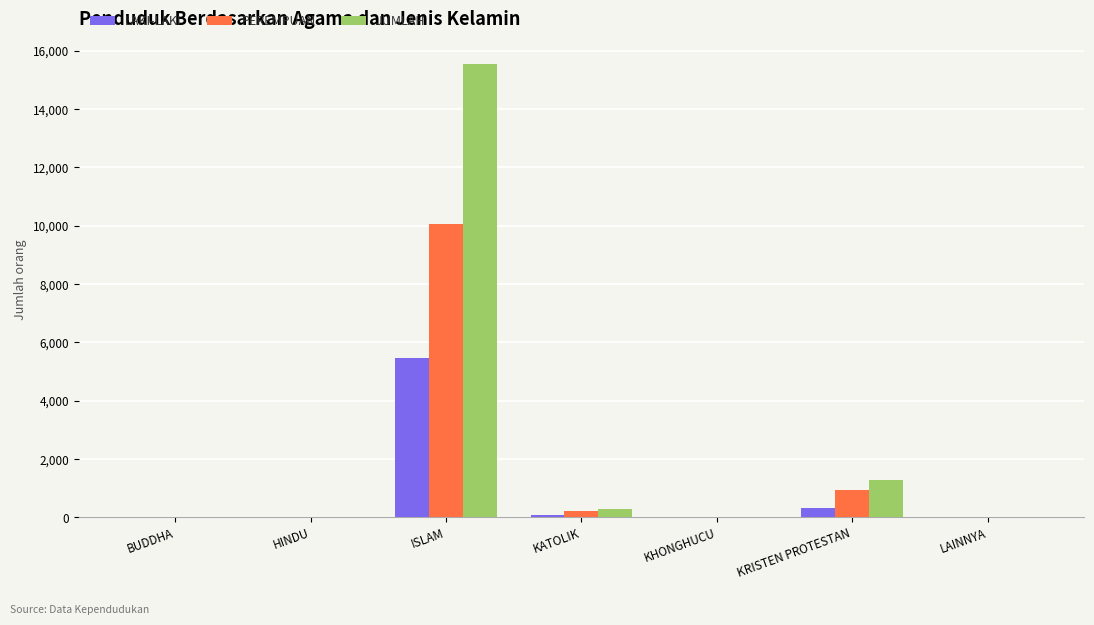

Which series changed the most between KRISTEN PROTESTAN and LAINNYA?

JUMLAH